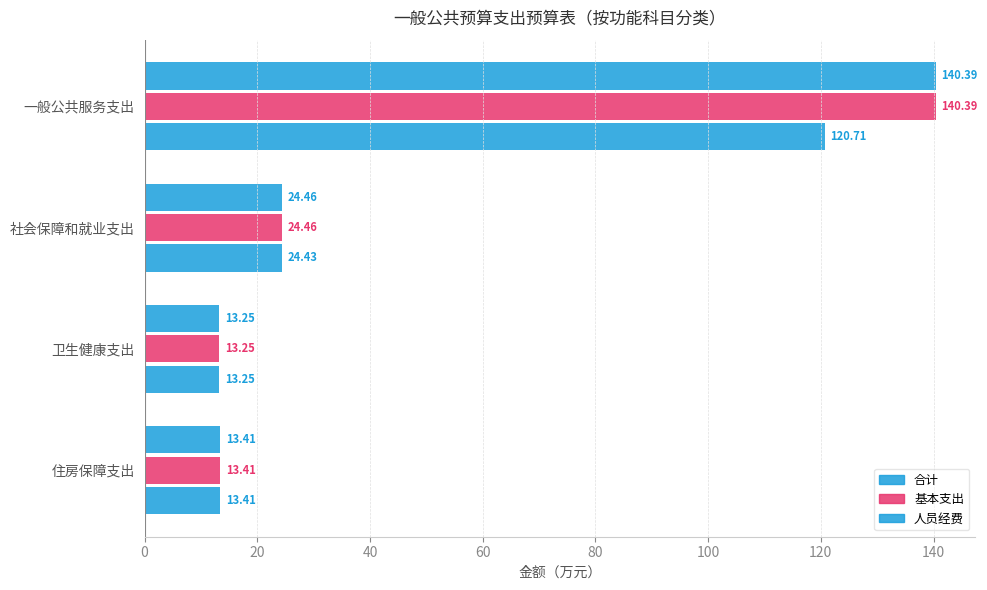

How many distinct data groups are displayed?

3